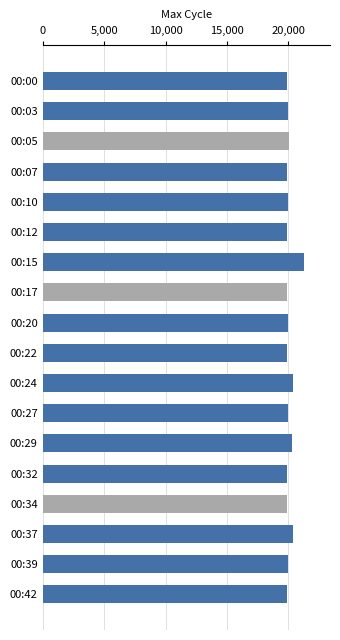

What is the difference between the maximum and minimum values?

1344